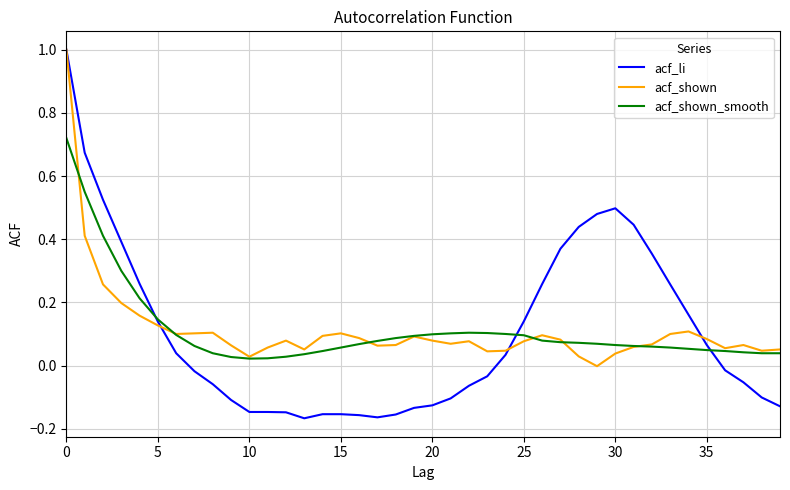

Which series has the widest spread of values?

acf_li